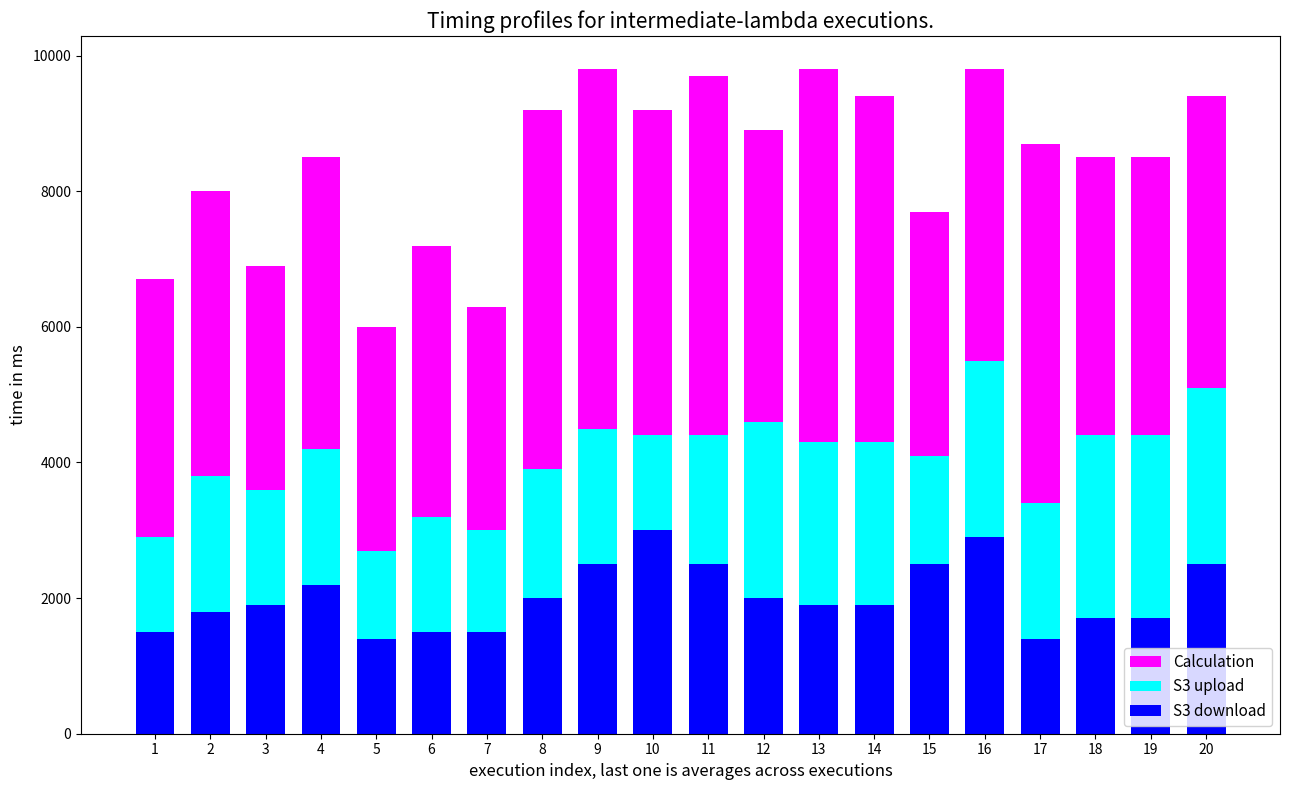

What is the average value of the S3 download series?

2015